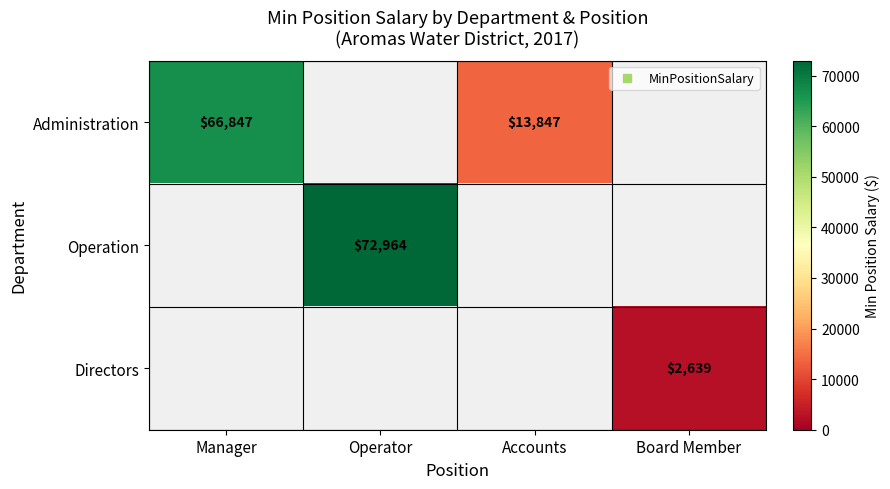

List the series in order of their peak value, lowest first.

Directors, Administration, Operation